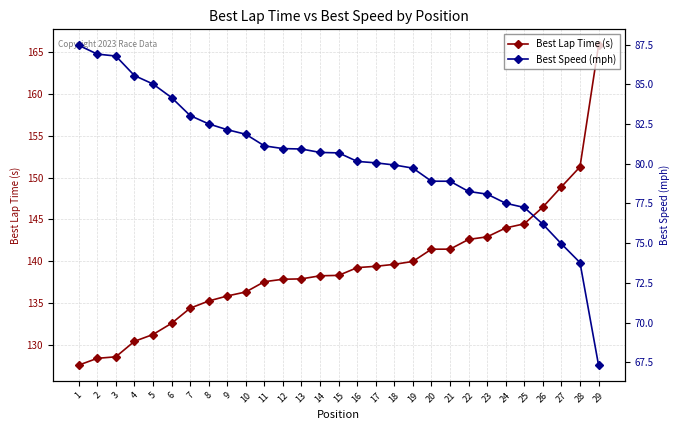

True or false: Best Lap Time (s) has more than 2 points higher than both neighbors.

False